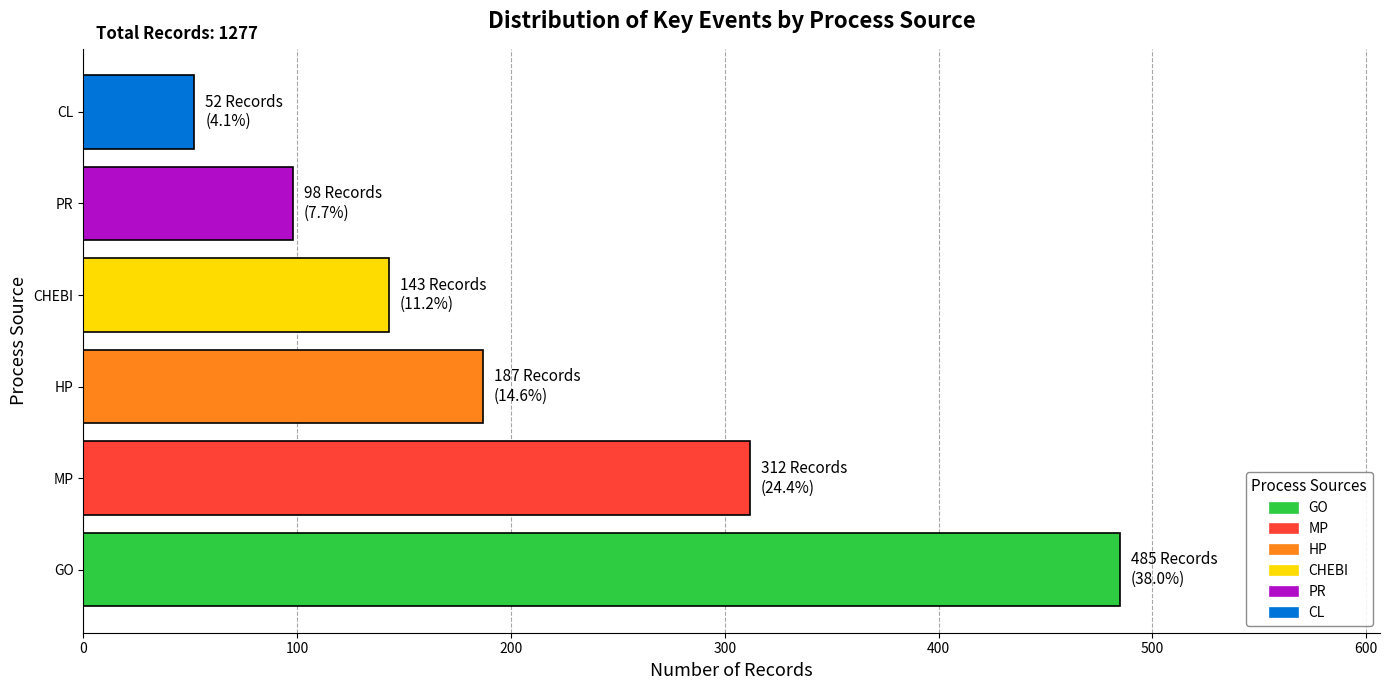

The value at HP is 114. True or false?

False